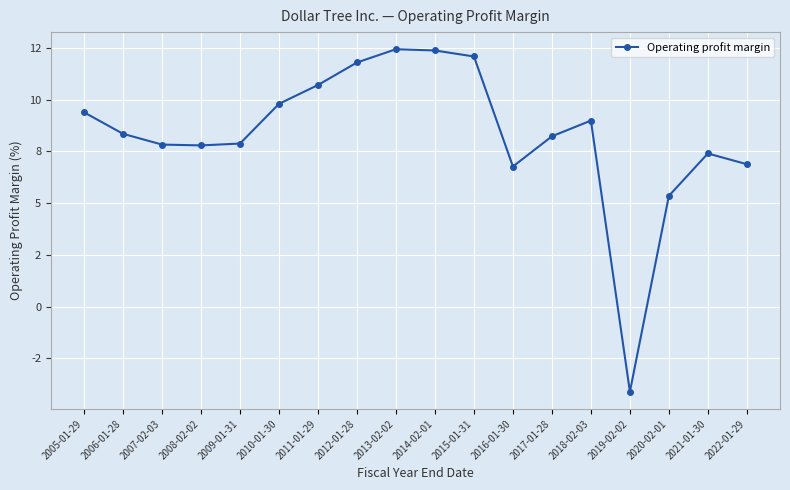

Reading left to right, extract all data points from this chart.

2005-01-29=9.4	2006-01-28=8.3	2007-02-03=7.8	2008-02-02=7.8	2009-01-31=7.9	2010-01-30=9.8	2011-01-29=10.7	2012-01-28=11.8	2013-02-02=12.4	2014-02-01=12.4	2015-01-31=12.1	2016-01-30=6.8	2017-01-28=8.2	2018-02-03=9.0	2019-02-02=-4.1	2020-02-01=5.3	2021-01-30=7.4	2022-01-29=6.9